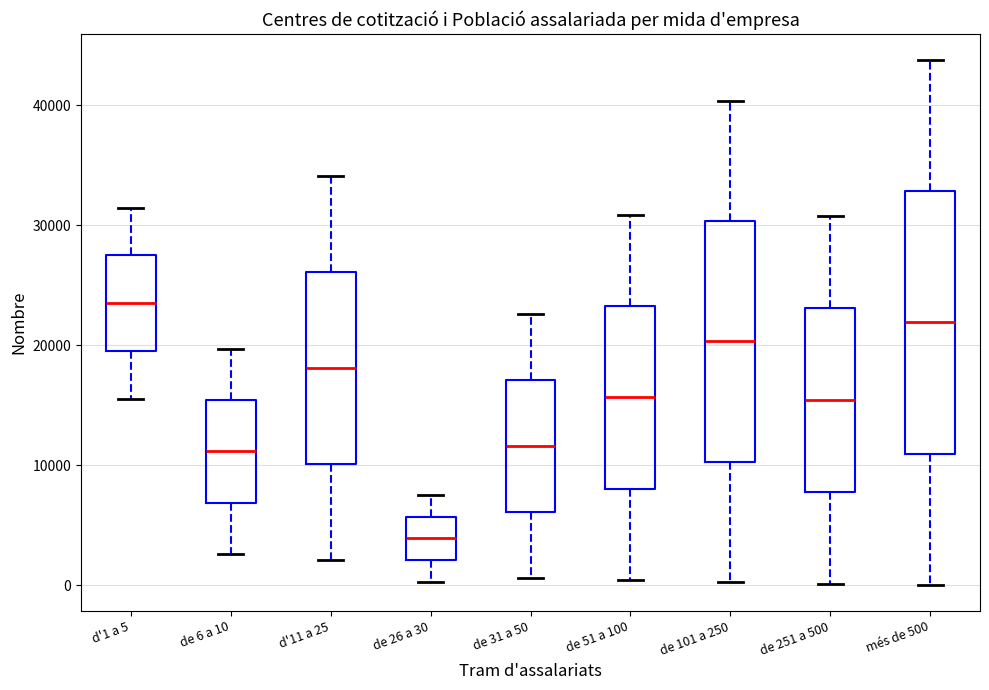

Reading left to right, read every box against the y-axis: the position of its median line, the range the box covers, and the ends of its whiskers. The values are not printed on the chart, so give them approximately, as read against the axis.

d'1 a 5: median 23000, box 20000 to 27000, whiskers 16000 to 31000
de 6 a 10: median 11000, box 7000 to 15000, whiskers 3000 to 20000
d'11 a 25: median 18000, box 10000 to 26000, whiskers 2000 to 34000
de 26 a 30: median 4000, box 2000 to 6000, whiskers 0 to 8000
de 31 a 50: median 12000, box 6000 to 17000, whiskers 1000 to 23000
de 51 a 100: median 16000, box 8000 to 23000, whiskers 0 to 31000
de 101 a 250: median 20000, box 10000 to 30000, whiskers 0 to 40000
de 251 a 500: median 15000, box 8000 to 23000, whiskers 0 to 31000
més de 500: median 22000, box 11000 to 33000, whiskers 0 to 44000